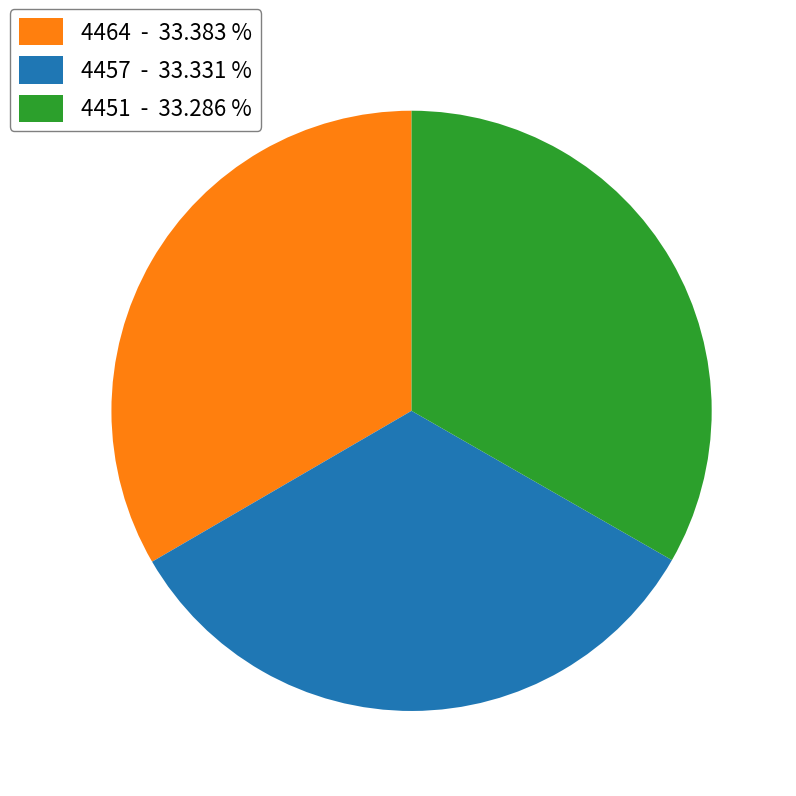

Is the sum of 4464 and 4451 greater than half?

Yes